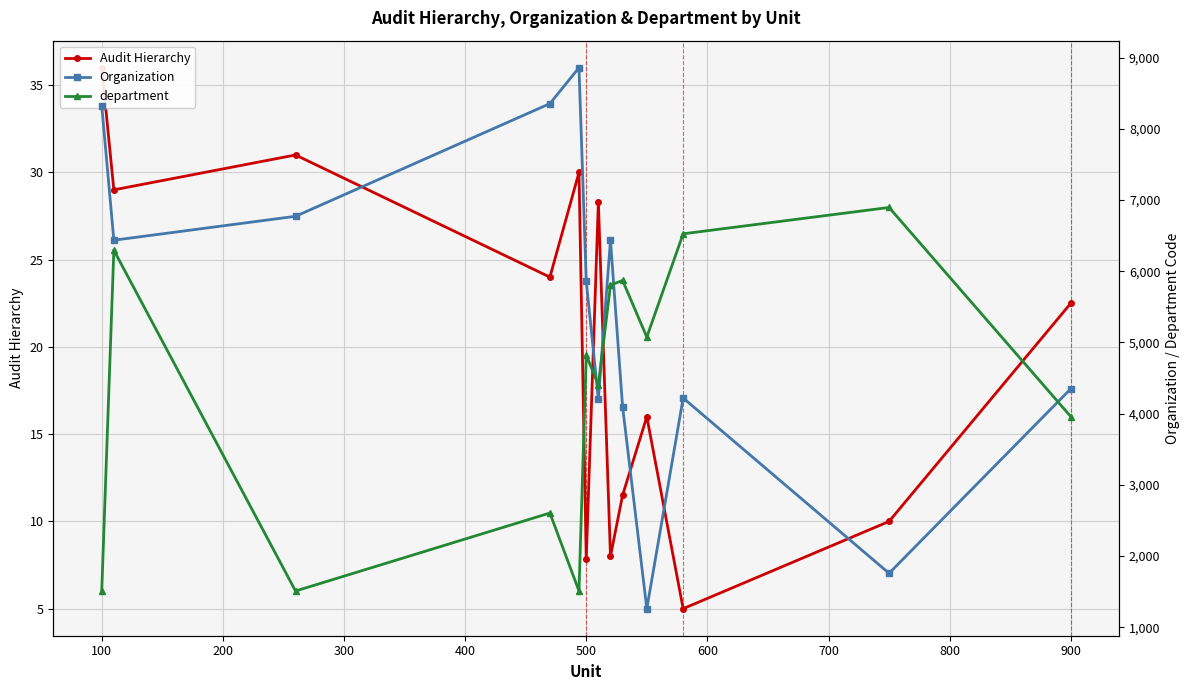

What are all the series names shown in the legend?

Audit Hierarchy, Organization, department